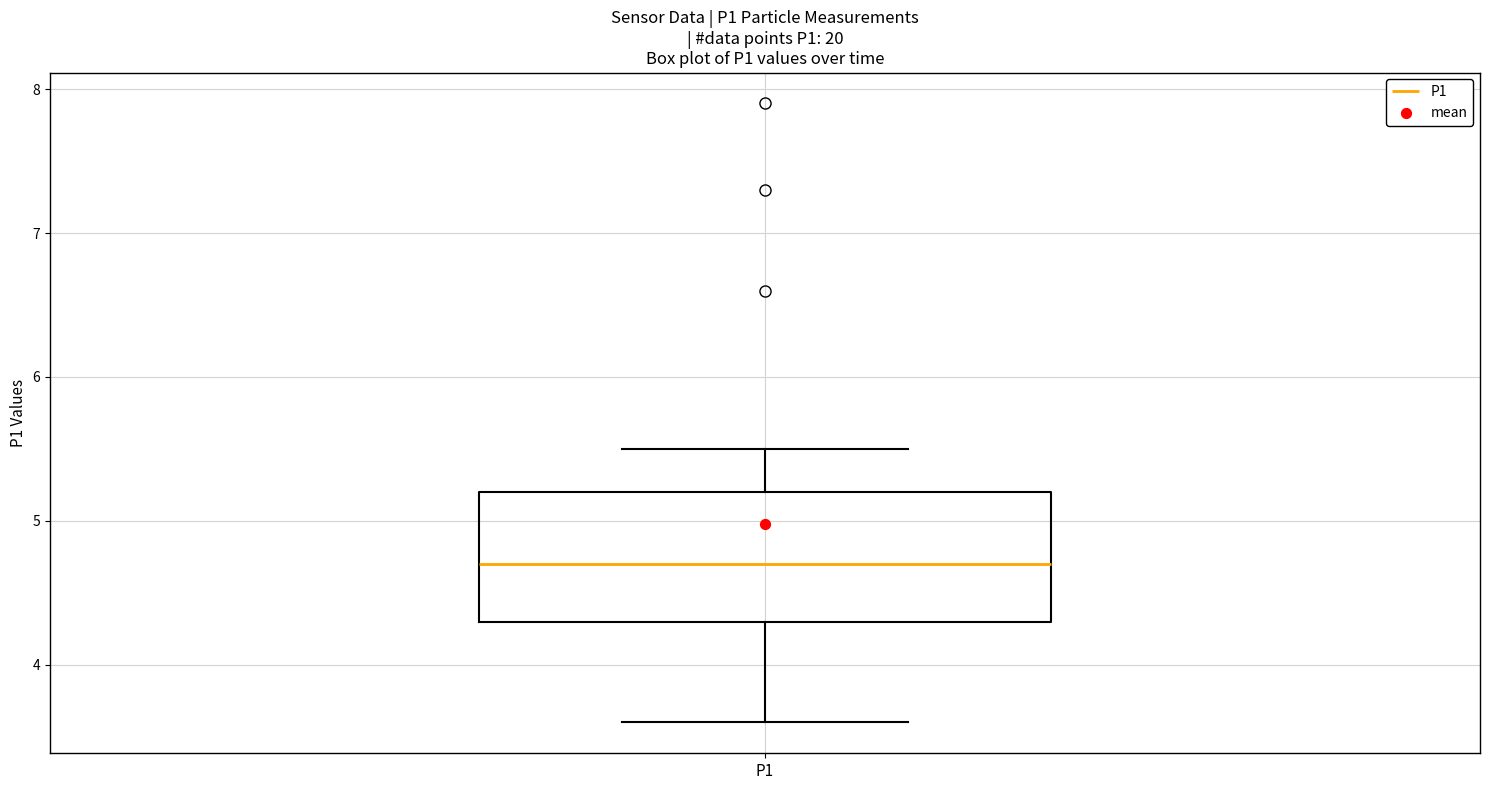

Where does the lower whisker of the box for P1 end on the y-axis? The values are not printed on the chart, so give them approximately, as read against the axis.

3.6